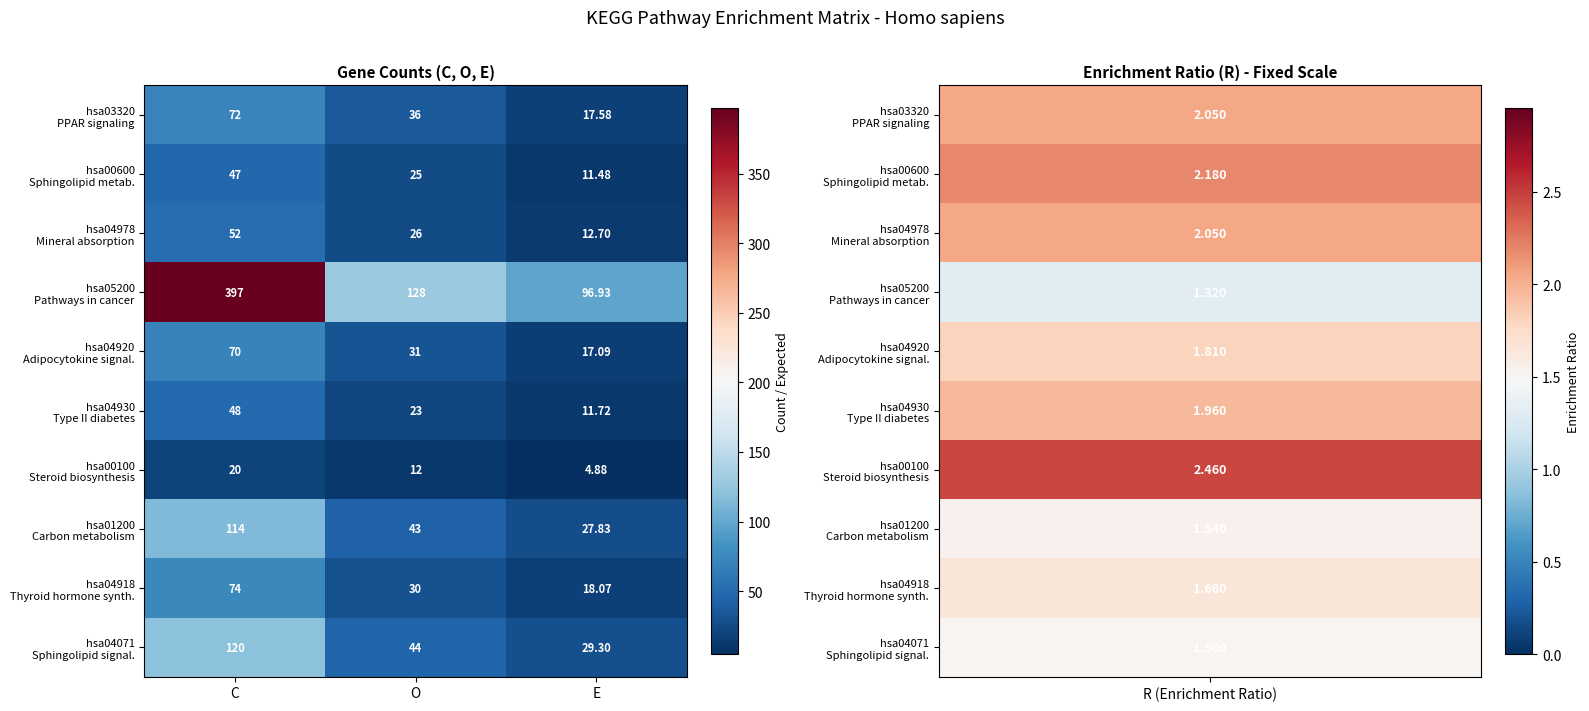

At which category does the chart reach its peak across all series?

C